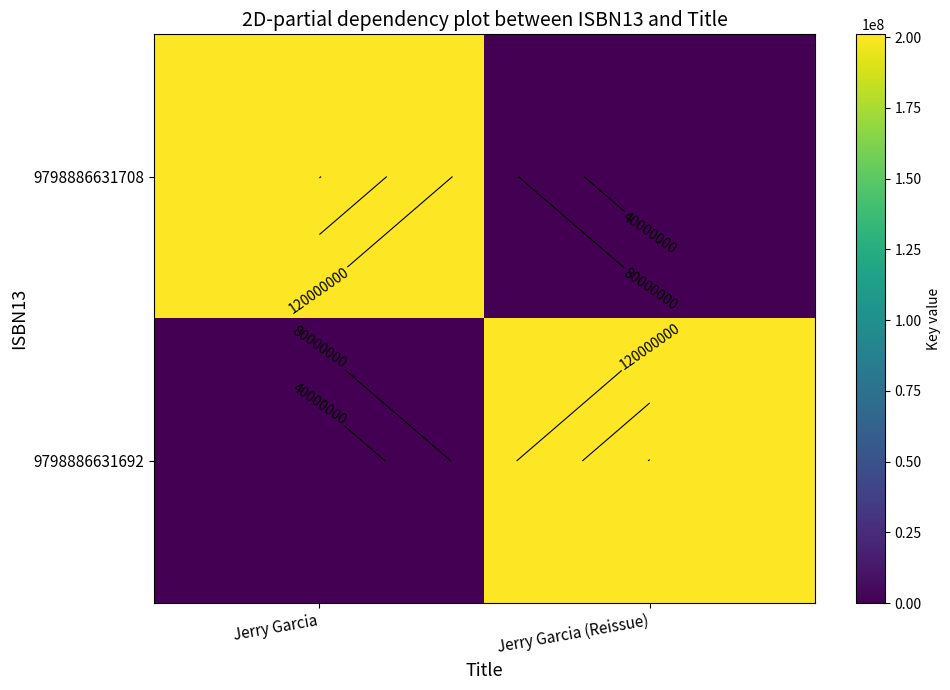

What is the difference between the 9798886631708 values at Jerry Garcia and Jerry Garcia (Reissue)?

200990357